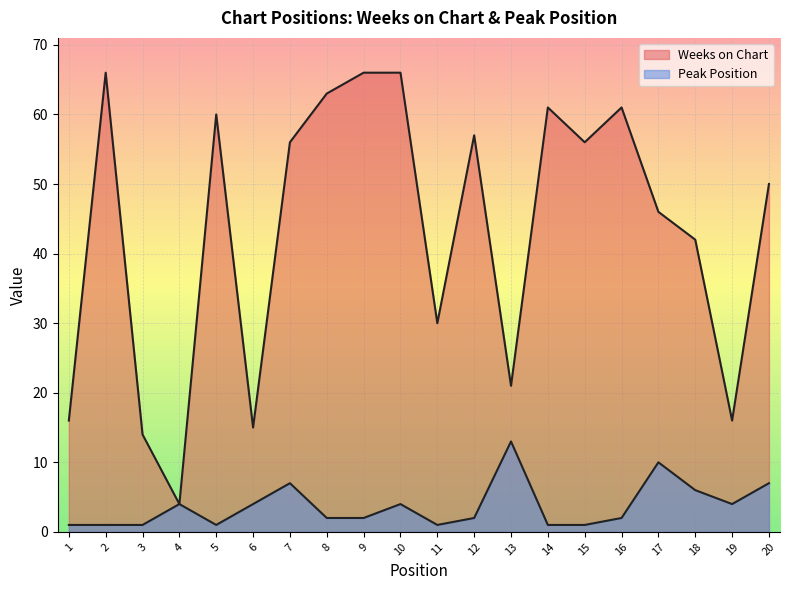

At which label does Weeks on Chart first exceed 56?

2